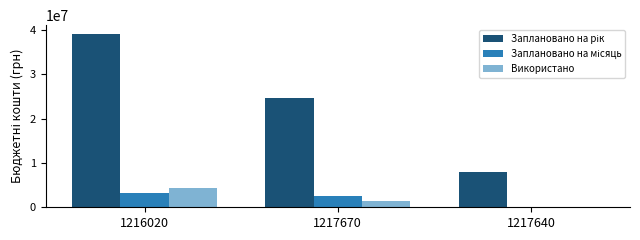

Is it true that Використано equals 2187949.9 at 1216020?

False